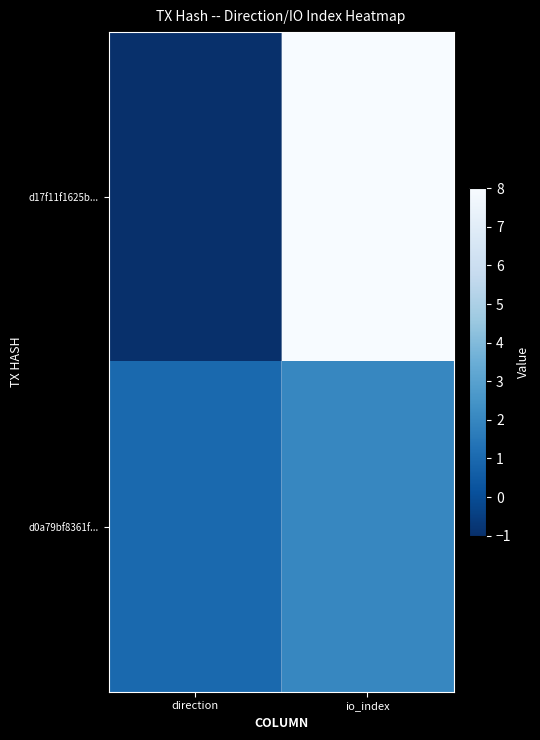

Reading left to right, list all the values displayed in this chart.

d17f11f1625b...: direction=-1	io_index=8
d0a79bf8361f...: direction=1	io_index=2